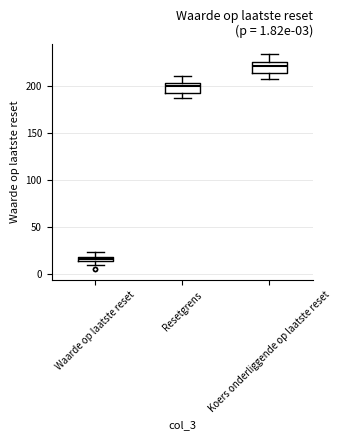

Which box has the highest median line?

Koers onderliggende op laatste reset